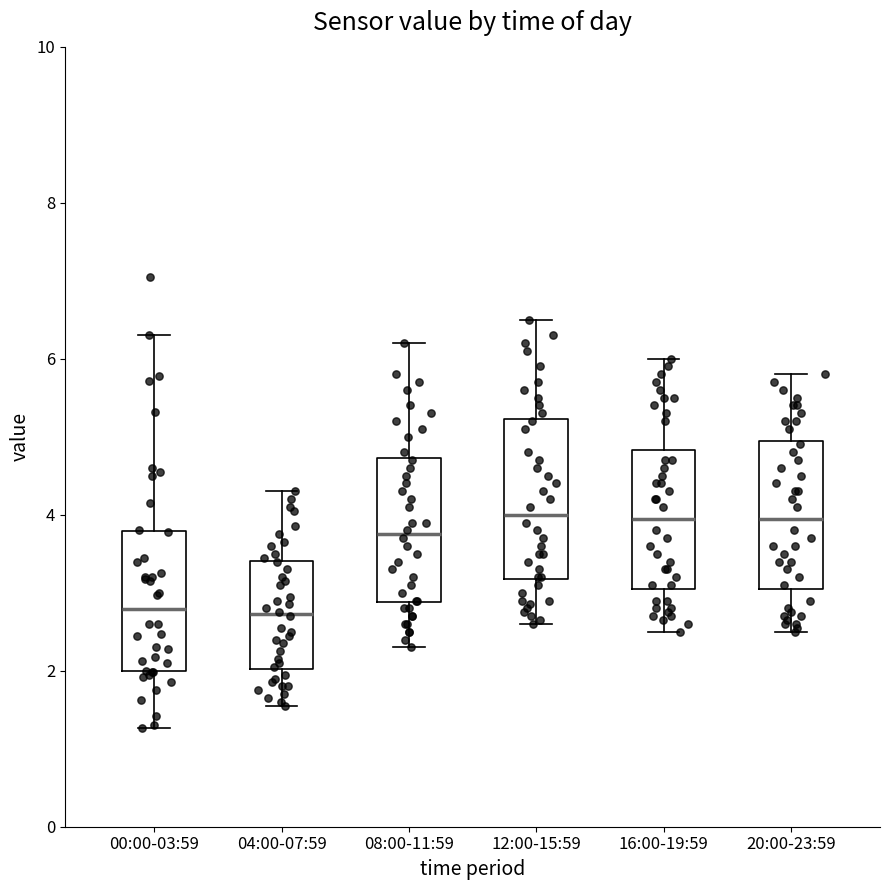

Reading left to right, transcribe this box plot: for each box, give where its median line is, the range the box spans, and where its two whiskers end, as read against the y-axis. The values are not printed on the chart, so give them approximately, as read against the axis.

00:00-03:59: median 2.8, box 2.0 to 3.8, whiskers 1.2 to 6.4
04:00-07:59: median 2.8, box 2.0 to 3.4, whiskers 1.6 to 4.4
08:00-11:59: median 3.8, box 2.8 to 4.8, whiskers 2.4 to 6.2
12:00-15:59: median 4.0, box 3.2 to 5.2, whiskers 2.6 to 6.6
16:00-19:59: median 4.0, box 3.0 to 4.8, whiskers 2.6 to 6.0
20:00-23:59: median 4.0, box 3.0 to 5.0, whiskers 2.6 to 5.8